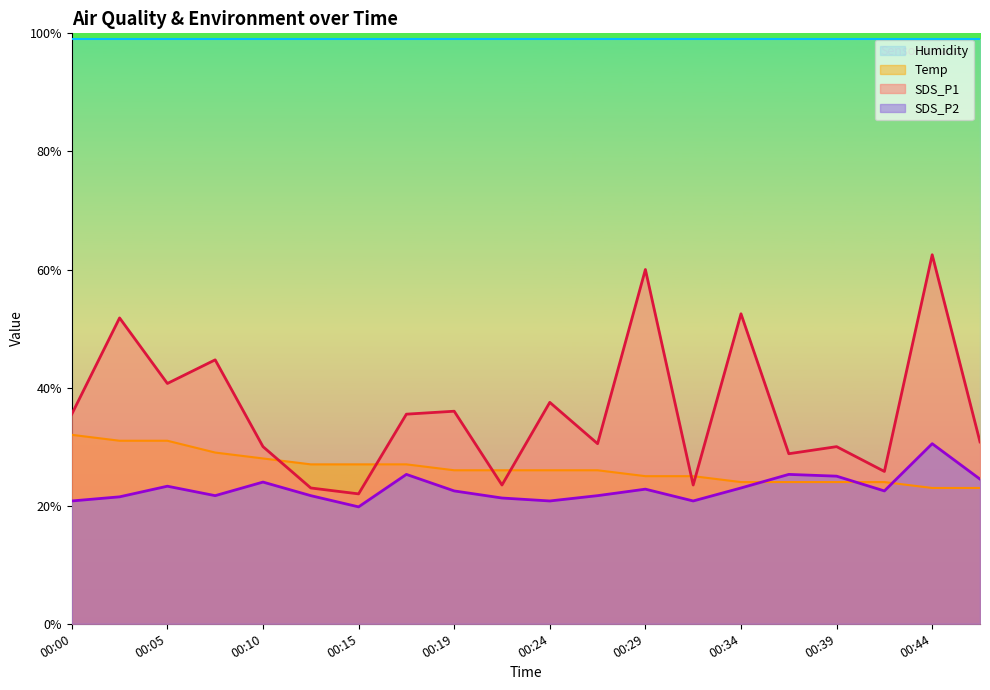

At which label does SDS_P2 reach its peak?

00:44